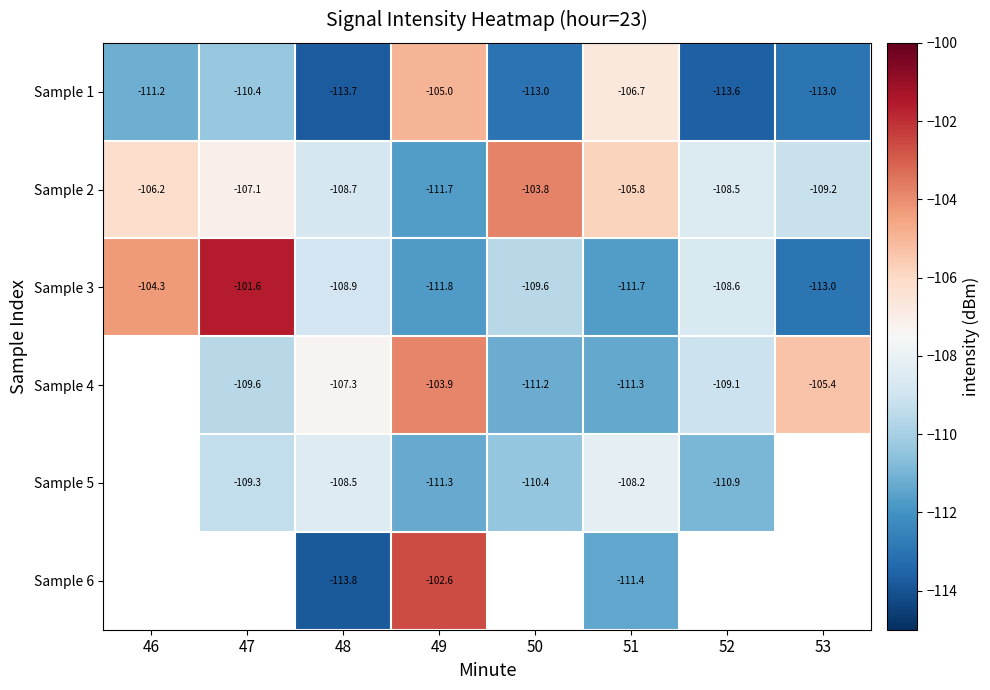

Is the value of Sample 1 at 46 greater than the value of Sample 4 at 49?

No